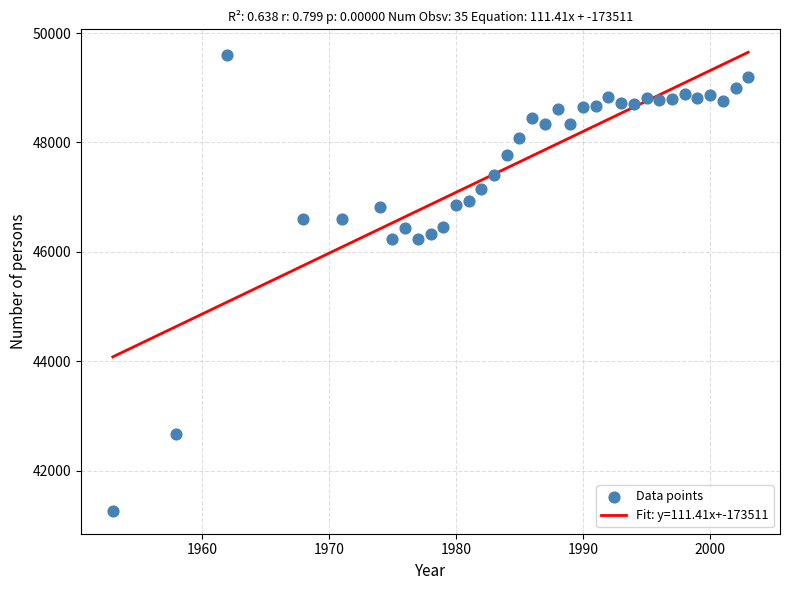

What is the range of X values (max minus min)?

50